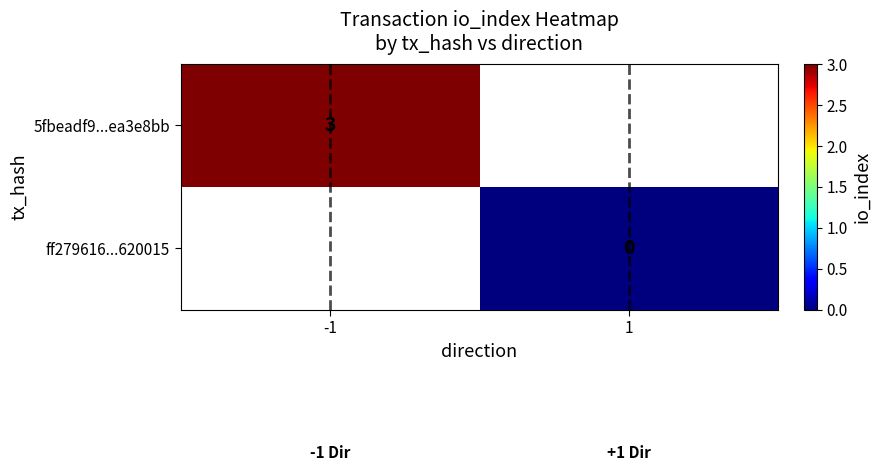

Is it true that 5fbeadf9...ea3e8bb equals 3 at -1?

True